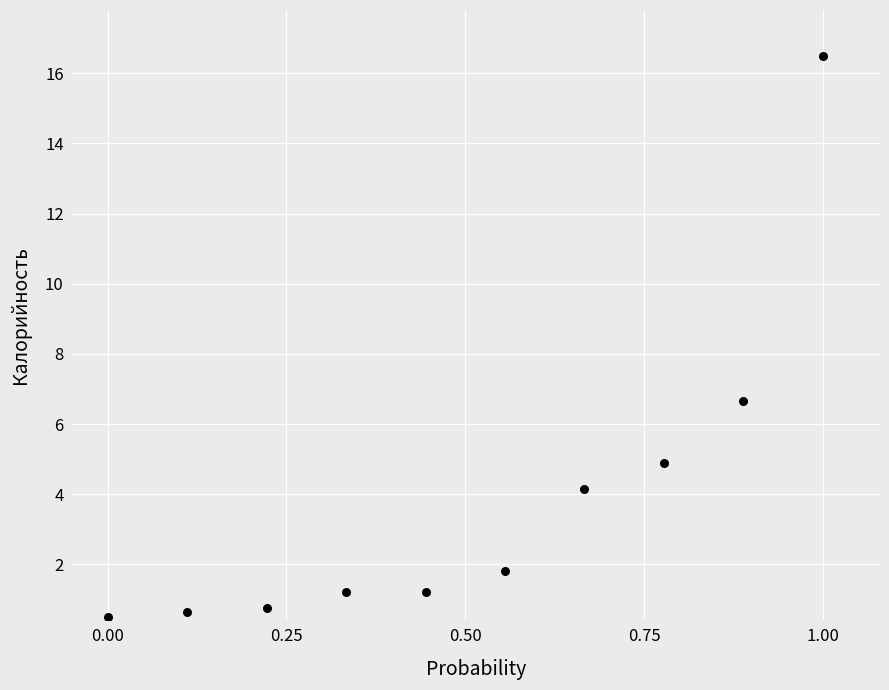

What Y value in the scatter plot is closest to 8?

6.7